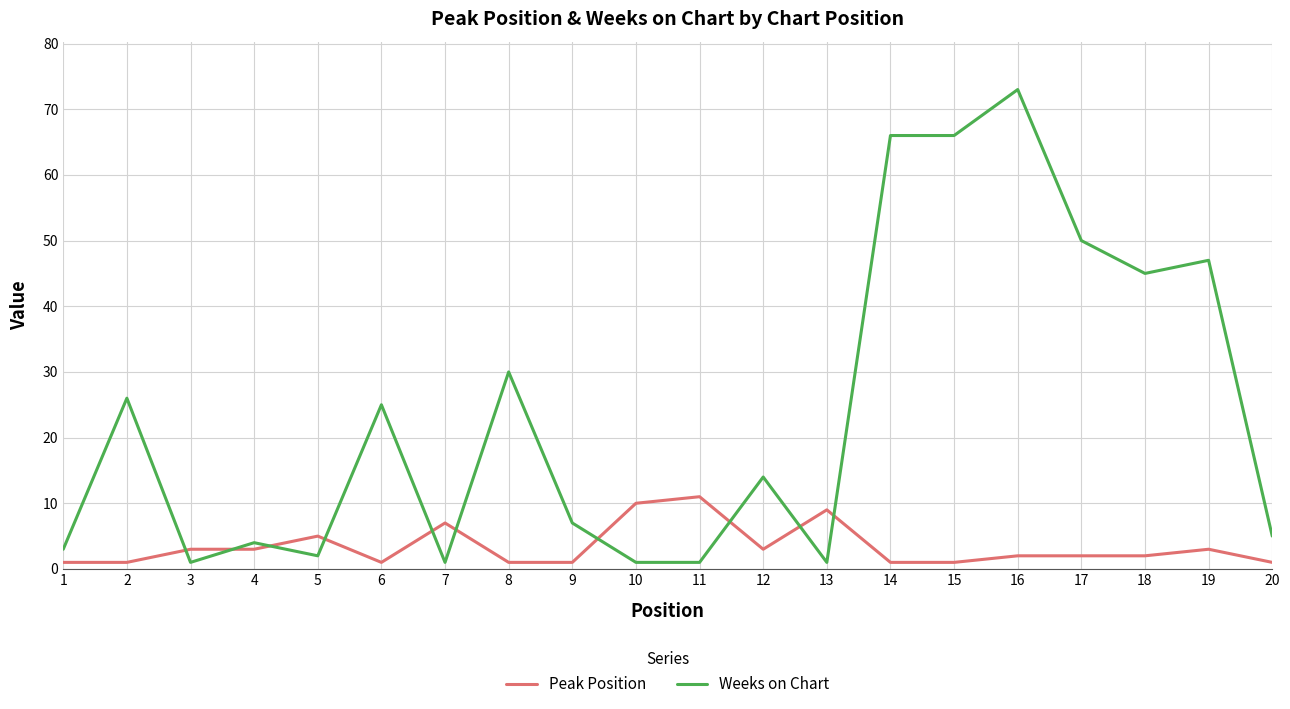

How many Peak Position values are between 1 and 5?

16